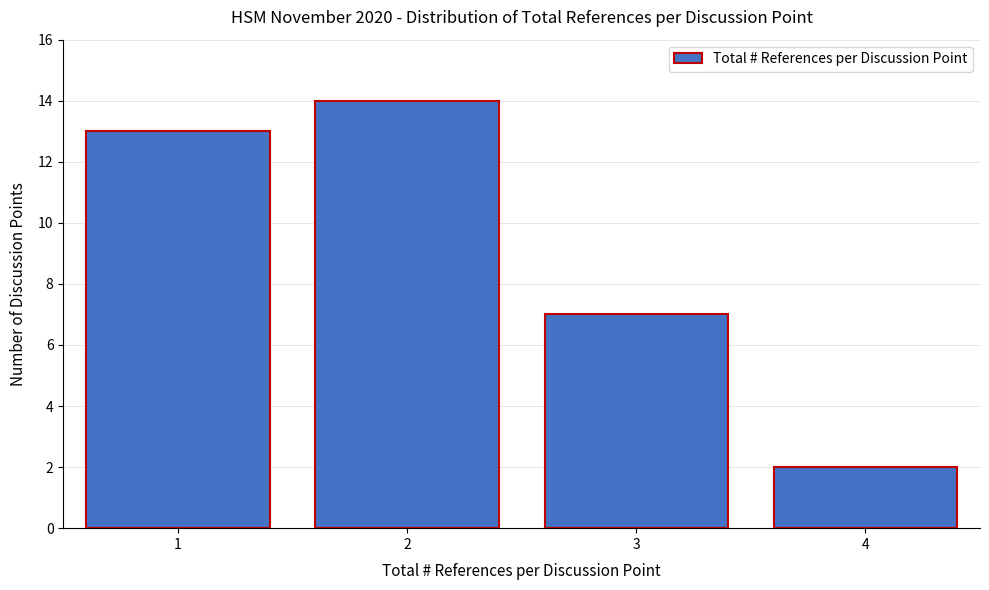

Reading left to right, list every bar in this chart as the range it spans on the x-axis followed by its height. The values are not printed on the chart, so give them approximately, as read against the axis.

0.5 to 1.5: 13
1.5 to 2.5: 14
2.5 to 3.5: 7
3.5 to 4.5: 2